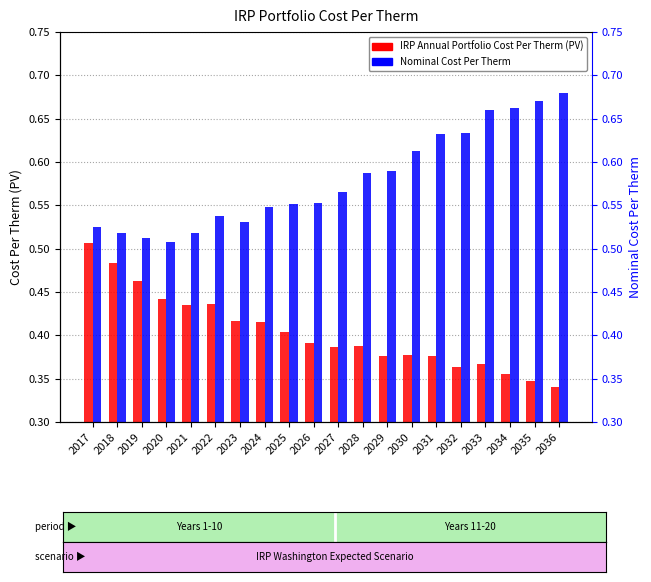

What are all the series names shown in the legend?

IRP Annual Portfolio Cost Per Therm (PV), Nominal Cost Per Therm